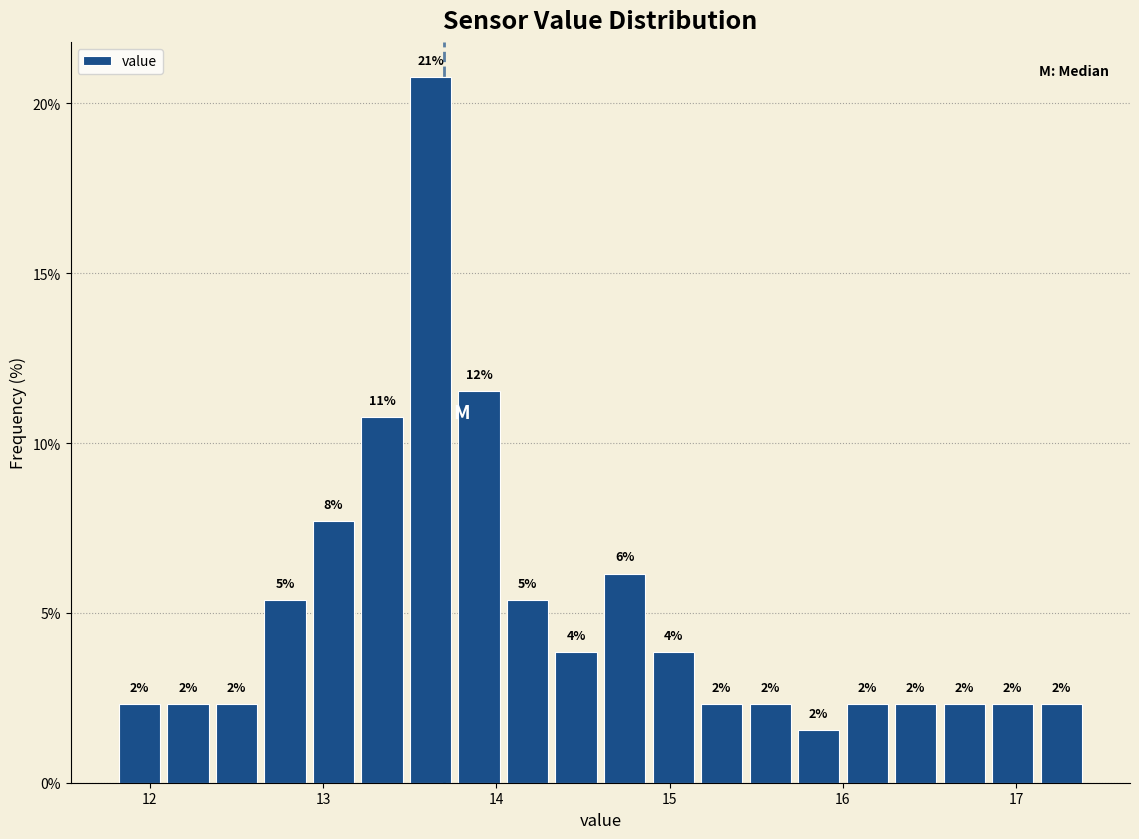

Read against the x-axis, roughly where is the centre of the tallest bar?

13.6